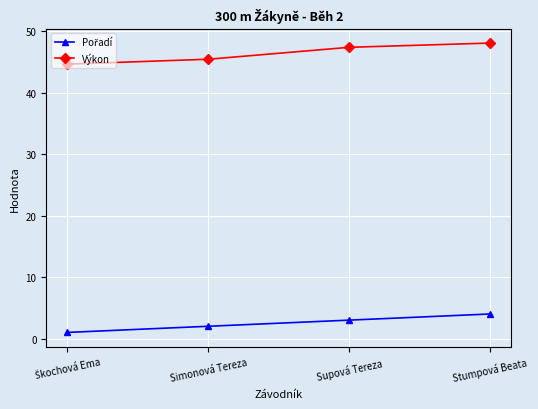

True or false: Výkon has more than 2 interior local peaks.

False